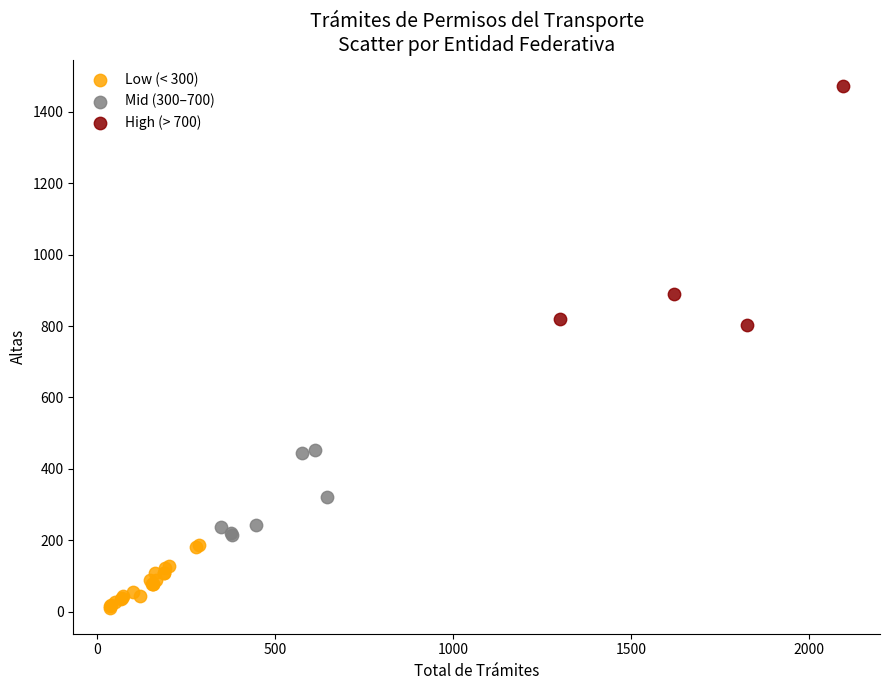

Which series contains the highest Y value?

High (> 700)